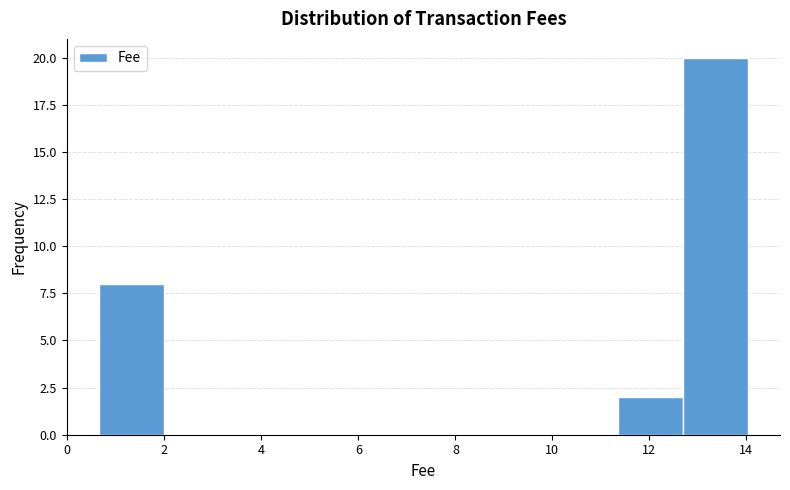

Which range on the x-axis has the tallest bar?

12.6 to 14.0